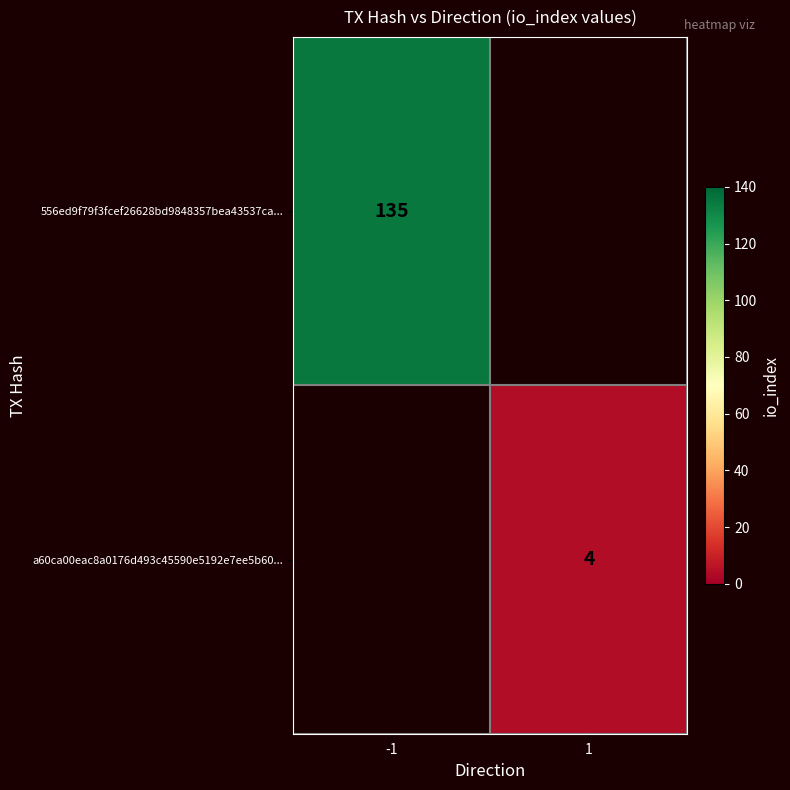

What is the greatest value displayed?

135.0